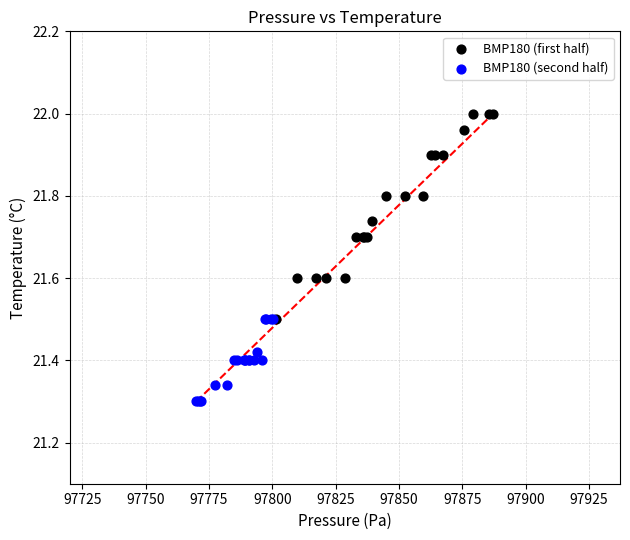

What are all the series names shown in the legend?

BMP180 (first half), BMP180 (second half)